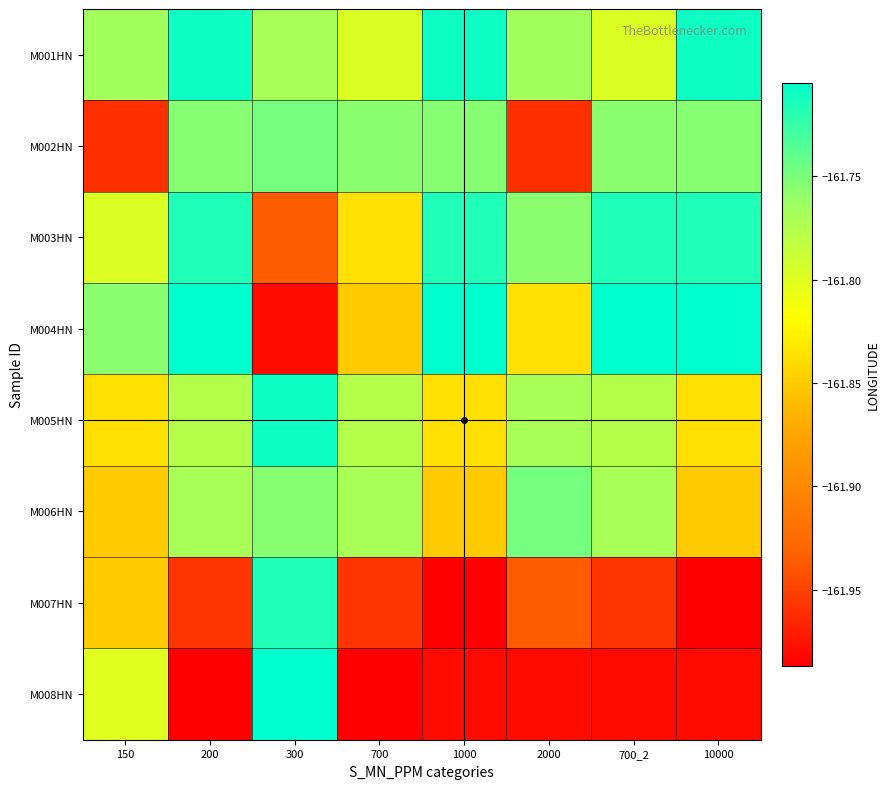

List the series in order of their peak value, highest first.

M004HN, M008HN, M001HN, M005HN, M003HN, M007HN, M002HN, M006HN